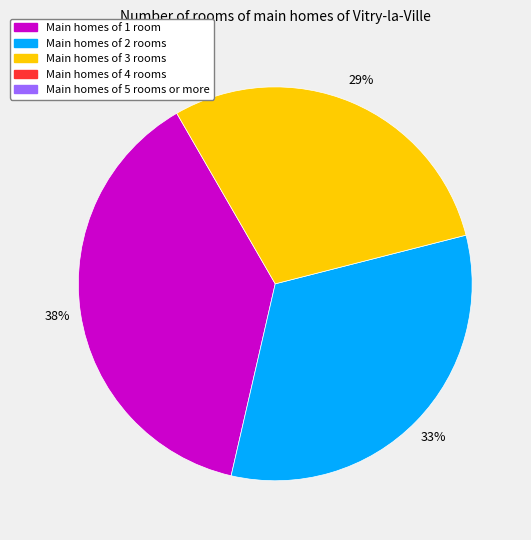

To the nearest percent, what is the difference between the largest and smallest slice percentages?

9%